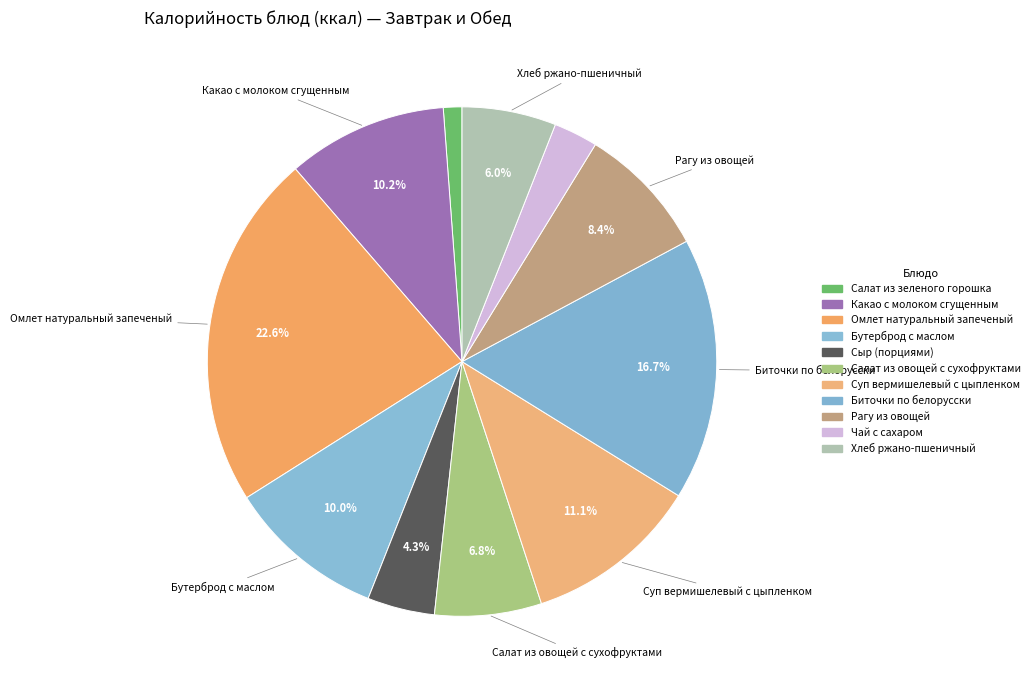

How many segments does this pie chart have?

11